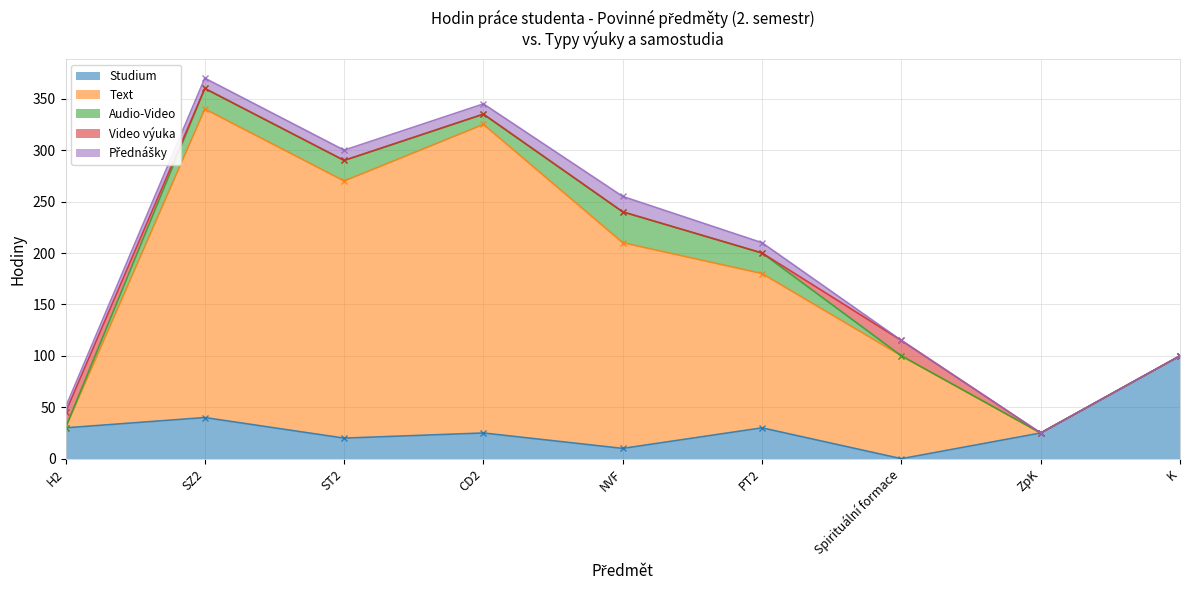

Reading right to left, list all the values displayed in this chart.

Studium: 100	25	0	30	10	25	20	40	30
Text: 0	0	100	150	200	300	250	300	0
Audio-Video: 0	0	0	20	30	10	20	20	0
Video výuka: 0	0	15	0	0	0	0	0	15
Přednášky: 0	0	0	10	15	10	10	10	5